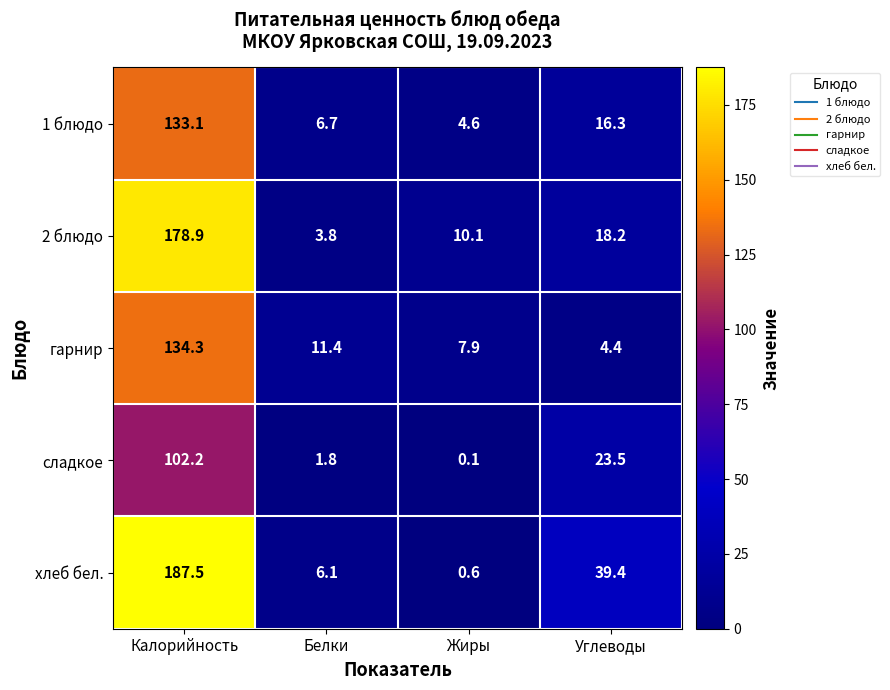

The value of хлеб бел. at Жиры is 1.0. True or false?

False